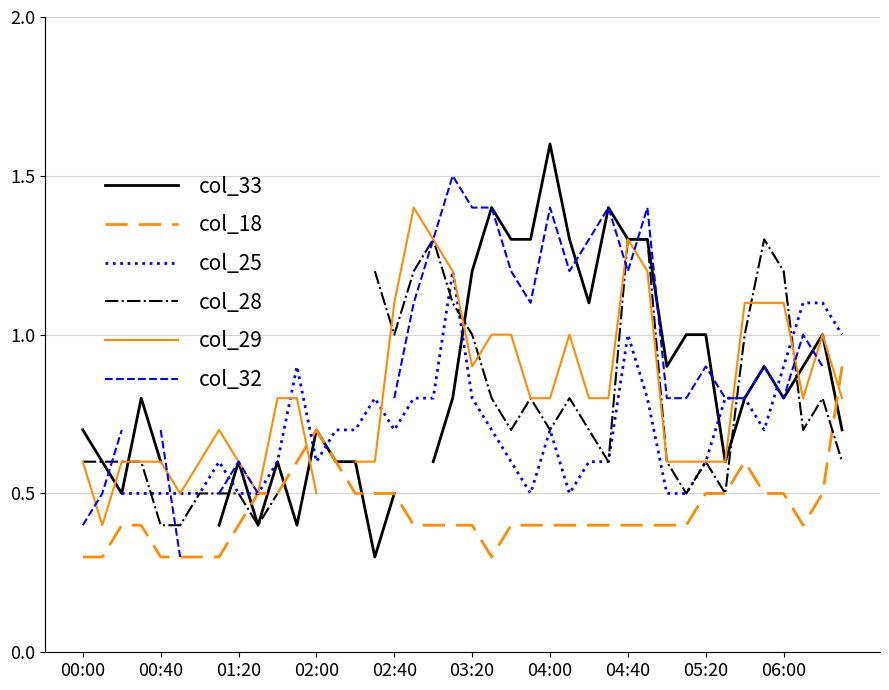

What is the maximum value shown in the chart?

1.6